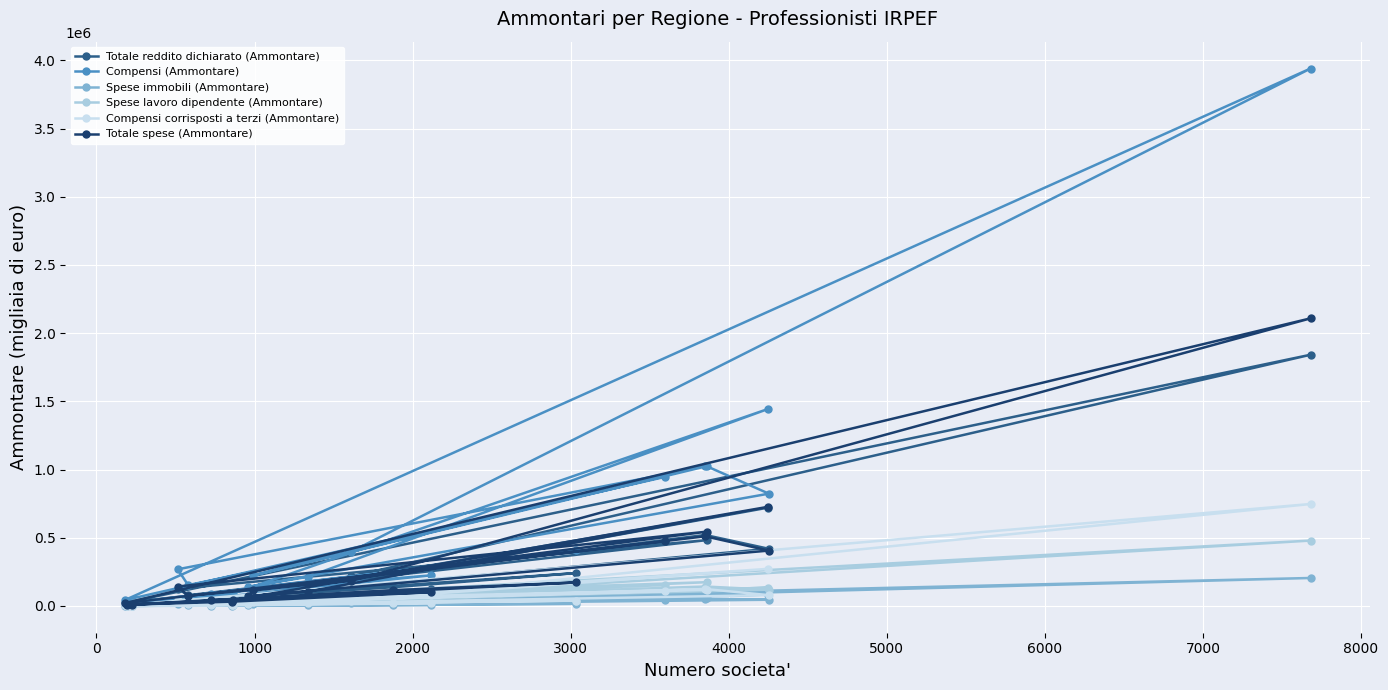

How many values in the Compensi corrisposti a terzi (Ammontare) series are below 23728?

10